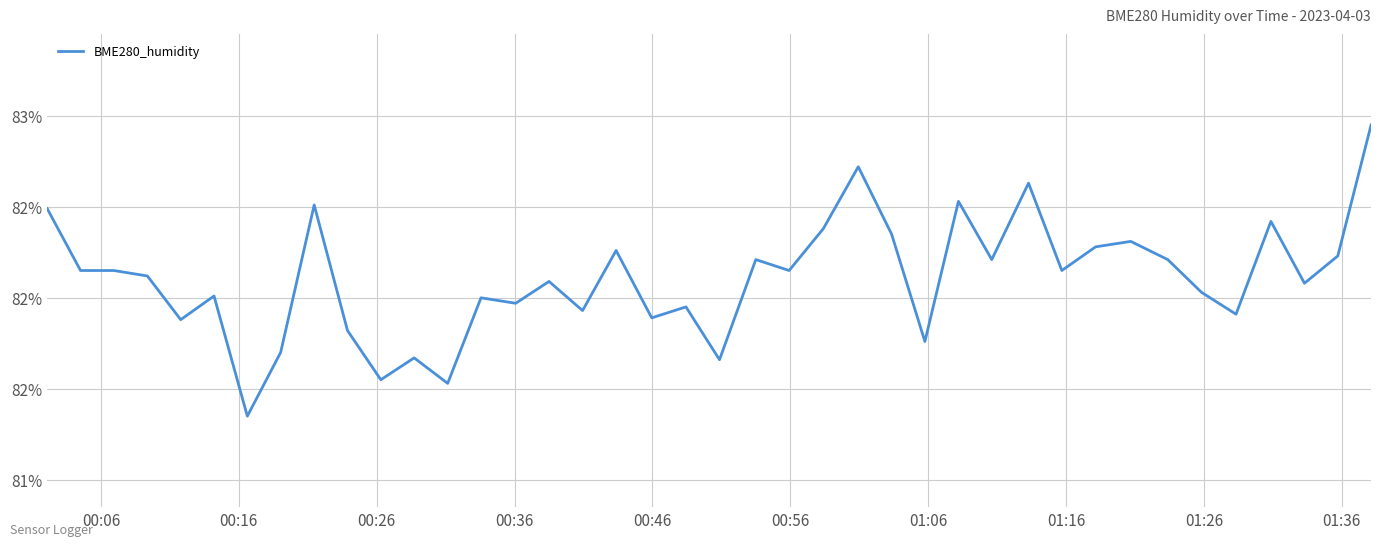

Is this an area chart (filled region under the line)?

No